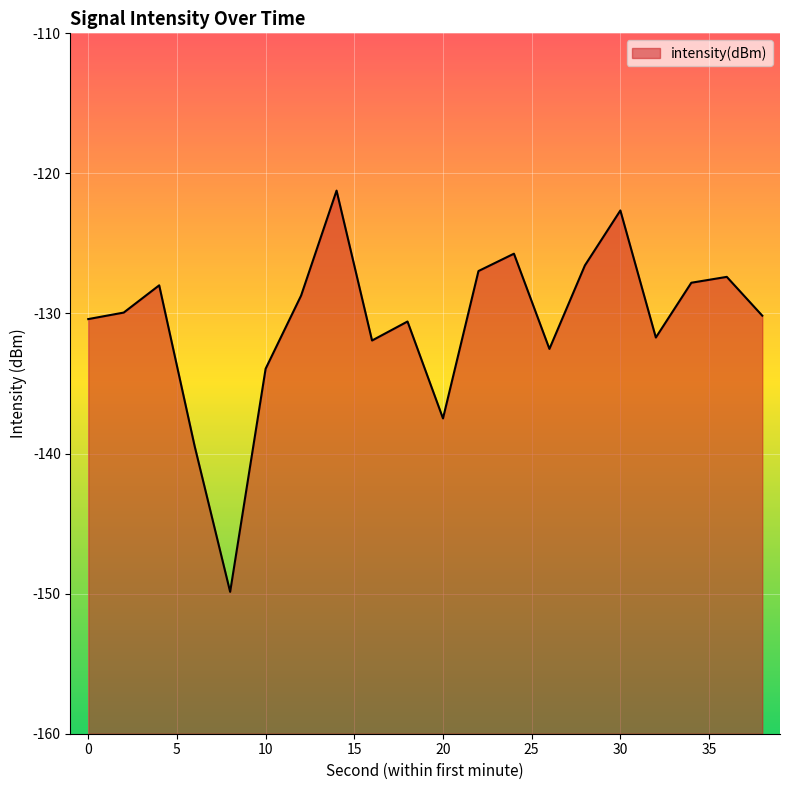

Reading left to right, list all the values displayed in this chart.

-130.4	-129.9	-128.0	-139.5	-149.9	-133.9	-128.7	-121.2	-131.9	-130.6	-137.5	-127.0	-125.7	-132.5	-126.6	-122.6	-131.7	-127.8	-127.4	-130.2